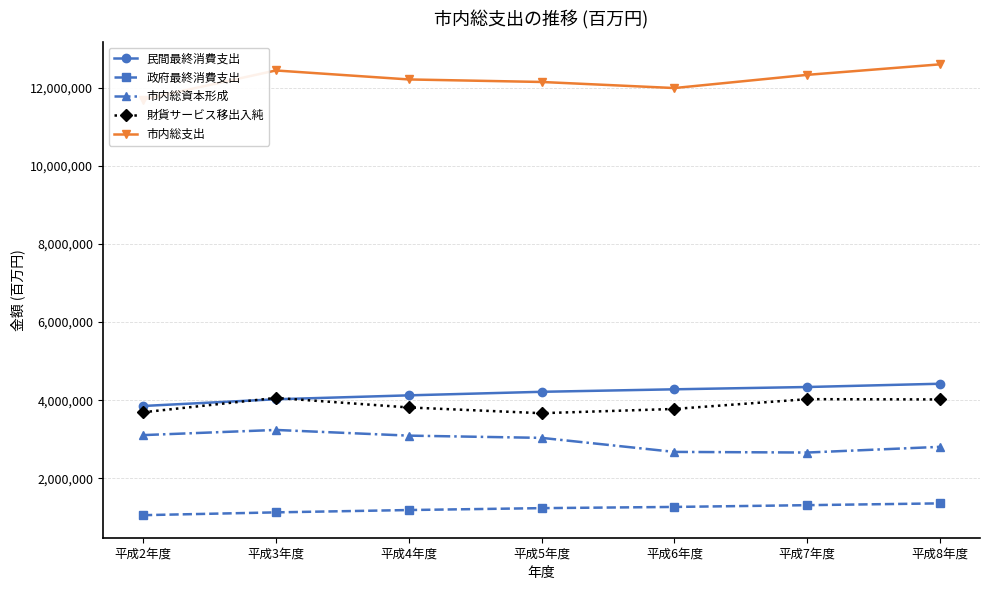

What is the value of the 民間最終消費支出 point at the 5th from the left?

4278933